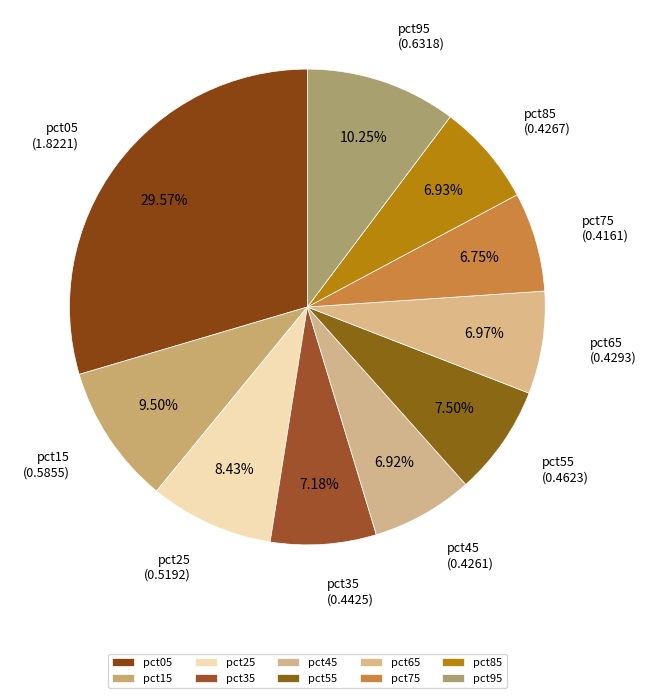

Does any single category account for the majority?

No